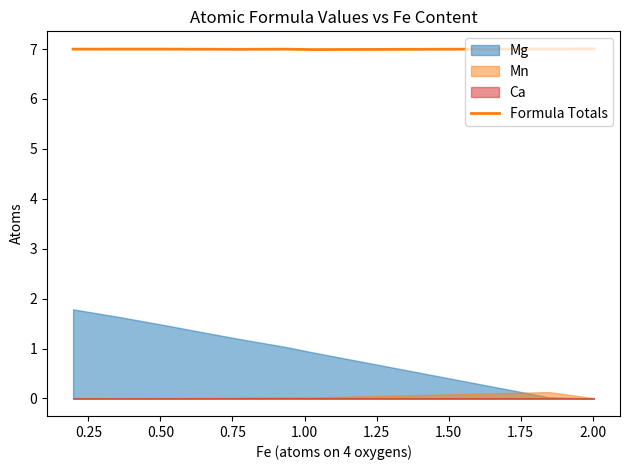

What position from the right is 1.50?

3